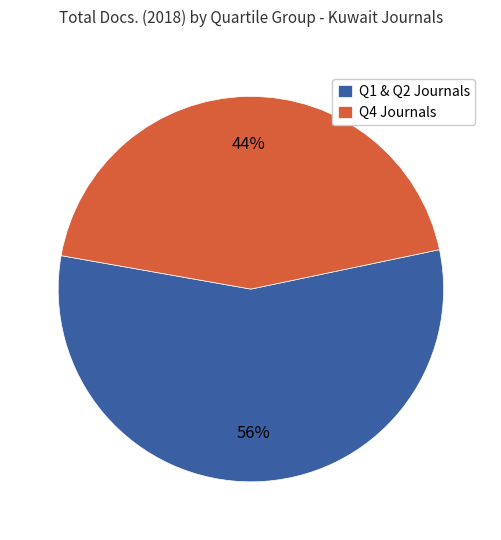

Is there any slice that represents more than half of the pie?

Yes